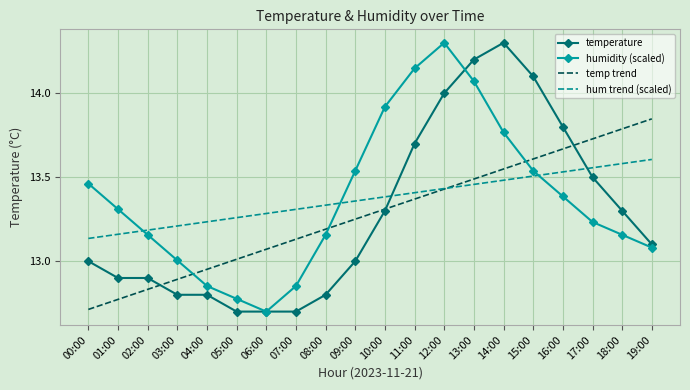

True or false: temp trend has a value of 13.2 at 08:00.

True